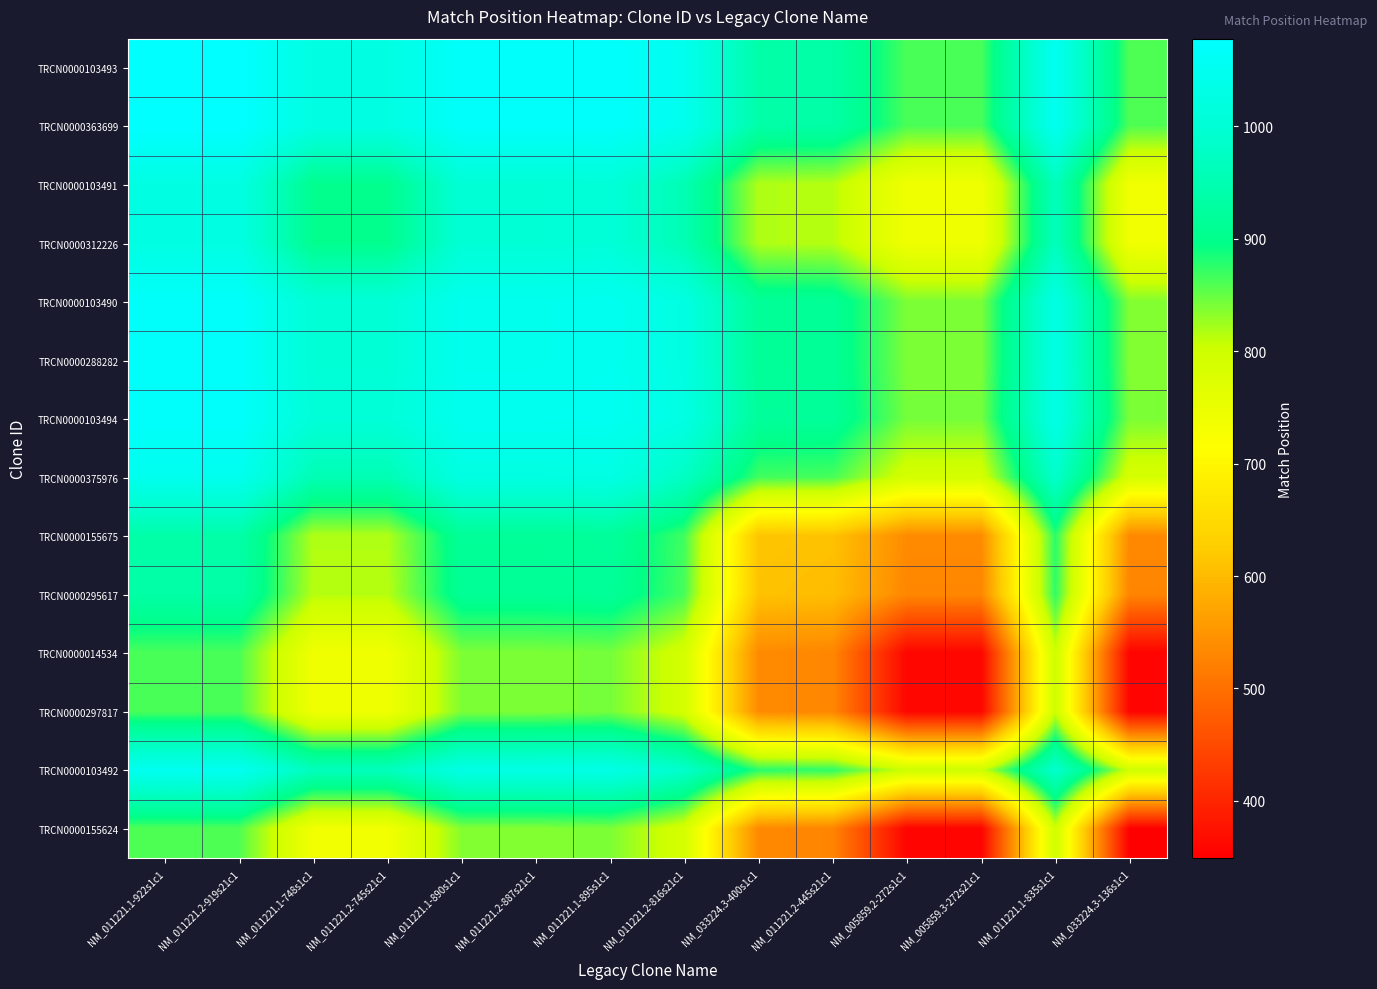

Reading left to right, what are all the values shown in this chart?

TRCN0000103493: NM_011221.1-922s1c1=1078.0	NM_011221.2-919s21c1=1078.0	NM_011221.1-748s1c1=1025.8	NM_011221.2-745s21c1=1025.8	NM_011221.1-890s1c1=1068.4	NM_011221.2-887s21c1=1068.4	NM_011221.1-895s1c1=1069.9	NM_011221.2-816s21c1=1047.1	NM_033224.3-400s1c1=938.5	NM_011221.2-445s21c1=935.8	NM_005859.2-272s1c1=862.0	NM_005859.3-272s21c1=862.0	NM_011221.1-835s1c1=1051.9	NM_033224.3-136s1c1=859.3
TRCN0000363699: NM_011221.1-922s1c1=1078.0	NM_011221.2-919s21c1=1078.0	NM_011221.1-748s1c1=1025.8	NM_011221.2-745s21c1=1025.8	NM_011221.1-890s1c1=1068.4	NM_011221.2-887s21c1=1068.4	NM_011221.1-895s1c1=1069.9	NM_011221.2-816s21c1=1047.1	NM_033224.3-400s1c1=938.5	NM_011221.2-445s21c1=935.8	NM_005859.2-272s1c1=862.0	NM_005859.3-272s21c1=862.0	NM_011221.1-835s1c1=1051.9	NM_033224.3-136s1c1=859.3
TRCN0000103491: NM_011221.1-922s1c1=1025.8	NM_011221.2-919s21c1=1025.8	NM_011221.1-748s1c1=904.0	NM_011221.2-745s21c1=904.0	NM_011221.1-890s1c1=1003.4	NM_011221.2-887s21c1=1003.4	NM_011221.1-895s1c1=1006.9	NM_011221.2-816s21c1=953.7	NM_033224.3-400s1c1=816.7	NM_011221.2-445s21c1=814.0	NM_005859.2-272s1c1=740.2	NM_005859.3-272s21c1=740.2	NM_011221.1-835s1c1=964.9	NM_033224.3-136s1c1=737.5
TRCN0000312226: NM_011221.1-922s1c1=1025.8	NM_011221.2-919s21c1=1025.8	NM_011221.1-748s1c1=904.0	NM_011221.2-745s21c1=904.0	NM_011221.1-890s1c1=1003.4	NM_011221.2-887s21c1=1003.4	NM_011221.1-895s1c1=1006.9	NM_011221.2-816s21c1=953.7	NM_033224.3-400s1c1=816.7	NM_011221.2-445s21c1=814.0	NM_005859.2-272s1c1=740.2	NM_005859.3-272s21c1=740.2	NM_011221.1-835s1c1=964.9	NM_033224.3-136s1c1=737.5
TRCN0000103490: NM_011221.1-922s1c1=1068.4	NM_011221.2-919s21c1=1068.4	NM_011221.1-748s1c1=1003.4	NM_011221.2-745s21c1=1003.4	NM_011221.1-890s1c1=1046.0	NM_011221.2-887s21c1=1046.0	NM_011221.1-895s1c1=1049.5	NM_011221.2-816s21c1=1024.7	NM_033224.3-400s1c1=916.1	NM_011221.2-445s21c1=913.4	NM_005859.2-272s1c1=839.6	NM_005859.3-272s21c1=839.6	NM_011221.1-835s1c1=1029.5	NM_033224.3-136s1c1=836.9
TRCN0000288282: NM_011221.1-922s1c1=1068.4	NM_011221.2-919s21c1=1068.4	NM_011221.1-748s1c1=1003.4	NM_011221.2-745s21c1=1003.4	NM_011221.1-890s1c1=1046.0	NM_011221.2-887s21c1=1046.0	NM_011221.1-895s1c1=1049.5	NM_011221.2-816s21c1=1024.7	NM_033224.3-400s1c1=916.1	NM_011221.2-445s21c1=913.4	NM_005859.2-272s1c1=839.6	NM_005859.3-272s21c1=839.6	NM_011221.1-835s1c1=1029.5	NM_033224.3-136s1c1=836.9
TRCN0000103494: NM_011221.1-922s1c1=1069.9	NM_011221.2-919s21c1=1069.9	NM_011221.1-748s1c1=1006.9	NM_011221.2-745s21c1=1006.9	NM_011221.1-890s1c1=1049.5	NM_011221.2-887s21c1=1049.5	NM_011221.1-895s1c1=1051.0	NM_011221.2-816s21c1=1028.2	NM_033224.3-400s1c1=919.6	NM_011221.2-445s21c1=916.9	NM_005859.2-272s1c1=843.1	NM_005859.3-272s21c1=843.1	NM_011221.1-835s1c1=1033.0	NM_033224.3-136s1c1=840.4
TRCN0000375976: NM_011221.1-922s1c1=1047.1	NM_011221.2-919s21c1=1047.1	NM_011221.1-748s1c1=953.7	NM_011221.2-745s21c1=953.7	NM_011221.1-890s1c1=1024.7	NM_011221.2-887s21c1=1024.7	NM_011221.1-895s1c1=1028.2	NM_011221.2-816s21c1=975.0	NM_033224.3-400s1c1=866.4	NM_011221.2-445s21c1=863.7	NM_005859.2-272s1c1=789.9	NM_005859.3-272s21c1=789.9	NM_011221.1-835s1c1=986.2	NM_033224.3-136s1c1=787.2
TRCN0000155675: NM_011221.1-922s1c1=938.5	NM_011221.2-919s21c1=938.5	NM_011221.1-748s1c1=816.7	NM_011221.2-745s21c1=816.7	NM_011221.1-890s1c1=916.1	NM_011221.2-887s21c1=916.1	NM_011221.1-895s1c1=919.6	NM_011221.2-816s21c1=866.4	NM_033224.3-400s1c1=613.0	NM_011221.2-445s21c1=610.3	NM_005859.2-272s1c1=536.5	NM_005859.3-272s21c1=536.5	NM_011221.1-835s1c1=877.6	NM_033224.3-136s1c1=533.8
TRCN0000295617: NM_011221.1-922s1c1=935.8	NM_011221.2-919s21c1=935.8	NM_011221.1-748s1c1=814.0	NM_011221.2-745s21c1=814.0	NM_011221.1-890s1c1=913.4	NM_011221.2-887s21c1=913.4	NM_011221.1-895s1c1=916.9	NM_011221.2-816s21c1=863.7	NM_033224.3-400s1c1=610.3	NM_011221.2-445s21c1=604.0	NM_005859.2-272s1c1=530.2	NM_005859.3-272s21c1=530.2	NM_011221.1-835s1c1=874.9	NM_033224.3-136s1c1=527.5
TRCN0000014534: NM_011221.1-922s1c1=862.0	NM_011221.2-919s21c1=862.0	NM_011221.1-748s1c1=740.2	NM_011221.2-745s21c1=740.2	NM_011221.1-890s1c1=839.6	NM_011221.2-887s21c1=839.6	NM_011221.1-895s1c1=843.1	NM_011221.2-816s21c1=789.9	NM_033224.3-400s1c1=536.5	NM_011221.2-445s21c1=530.2	NM_005859.2-272s1c1=358.0	NM_005859.3-272s21c1=358.0	NM_011221.1-835s1c1=801.1	NM_033224.3-136s1c1=355.3
TRCN0000297817: NM_011221.1-922s1c1=862.0	NM_011221.2-919s21c1=862.0	NM_011221.1-748s1c1=740.2	NM_011221.2-745s21c1=740.2	NM_011221.1-890s1c1=839.6	NM_011221.2-887s21c1=839.6	NM_011221.1-895s1c1=843.1	NM_011221.2-816s21c1=789.9	NM_033224.3-400s1c1=536.5	NM_011221.2-445s21c1=530.2	NM_005859.2-272s1c1=358.0	NM_005859.3-272s21c1=358.0	NM_011221.1-835s1c1=801.1	NM_033224.3-136s1c1=355.3
TRCN0000103492: NM_011221.1-922s1c1=1051.9	NM_011221.2-919s21c1=1051.9	NM_011221.1-748s1c1=964.9	NM_011221.2-745s21c1=964.9	NM_011221.1-890s1c1=1029.5	NM_011221.2-887s21c1=1029.5	NM_011221.1-895s1c1=1033.0	NM_011221.2-816s21c1=986.2	NM_033224.3-400s1c1=877.6	NM_011221.2-445s21c1=874.9	NM_005859.2-272s1c1=801.1	NM_005859.3-272s21c1=801.1	NM_011221.1-835s1c1=991.0	NM_033224.3-136s1c1=798.4
TRCN0000155624: NM_011221.1-922s1c1=859.3	NM_011221.2-919s21c1=859.3	NM_011221.1-748s1c1=737.5	NM_011221.2-745s21c1=737.5	NM_011221.1-890s1c1=836.9	NM_011221.2-887s21c1=836.9	NM_011221.1-895s1c1=840.4	NM_011221.2-816s21c1=787.2	NM_033224.3-400s1c1=533.8	NM_011221.2-445s21c1=527.5	NM_005859.2-272s1c1=355.3	NM_005859.3-272s21c1=355.3	NM_011221.1-835s1c1=798.4	NM_033224.3-136s1c1=349.0